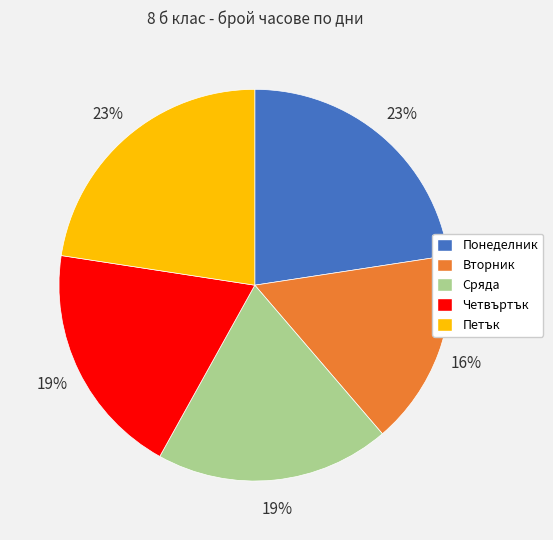

The Понеделник slice represents 14% of the pie. True or false?

False